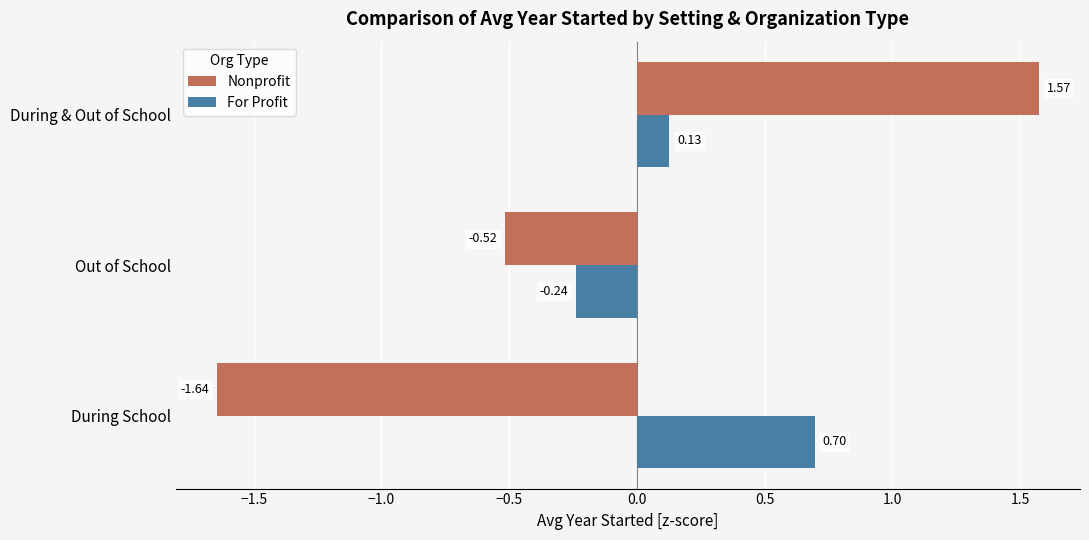

At which label is Nonprofit closest to 0?

Out of School